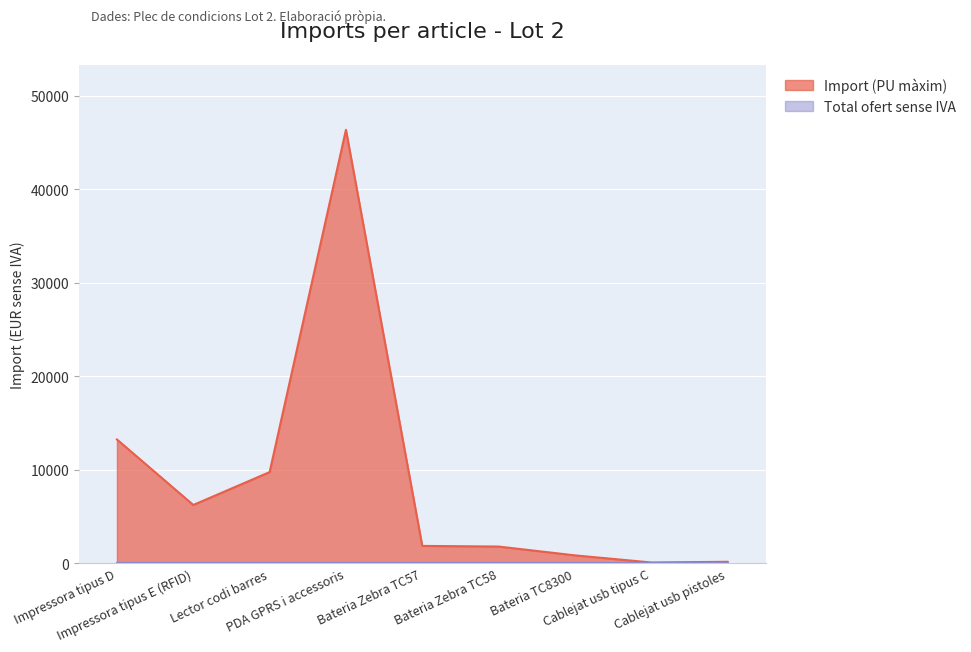

What is the sum of the values at Bateria Zebra TC58 and Cablejat usb pistoles?

1955.5